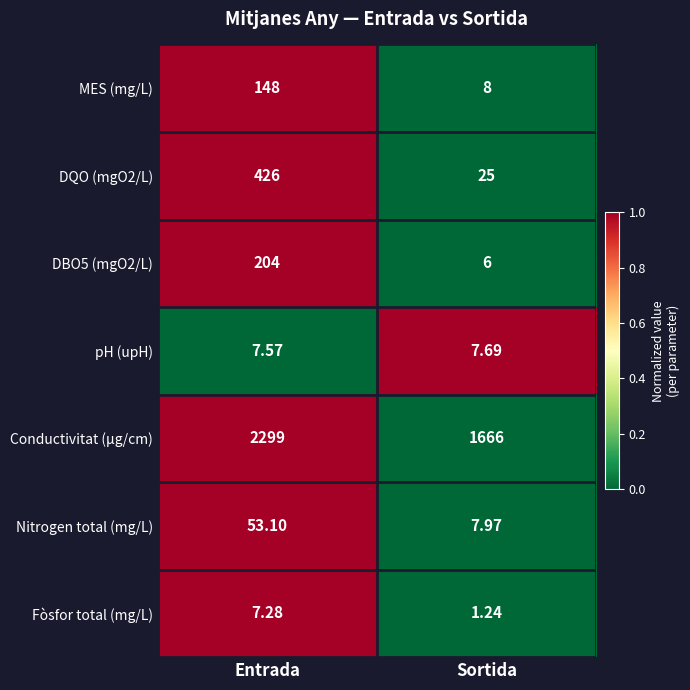

List the labels in order of Nitrogen total (mg/L) value, smallest first.

Sortida, Entrada